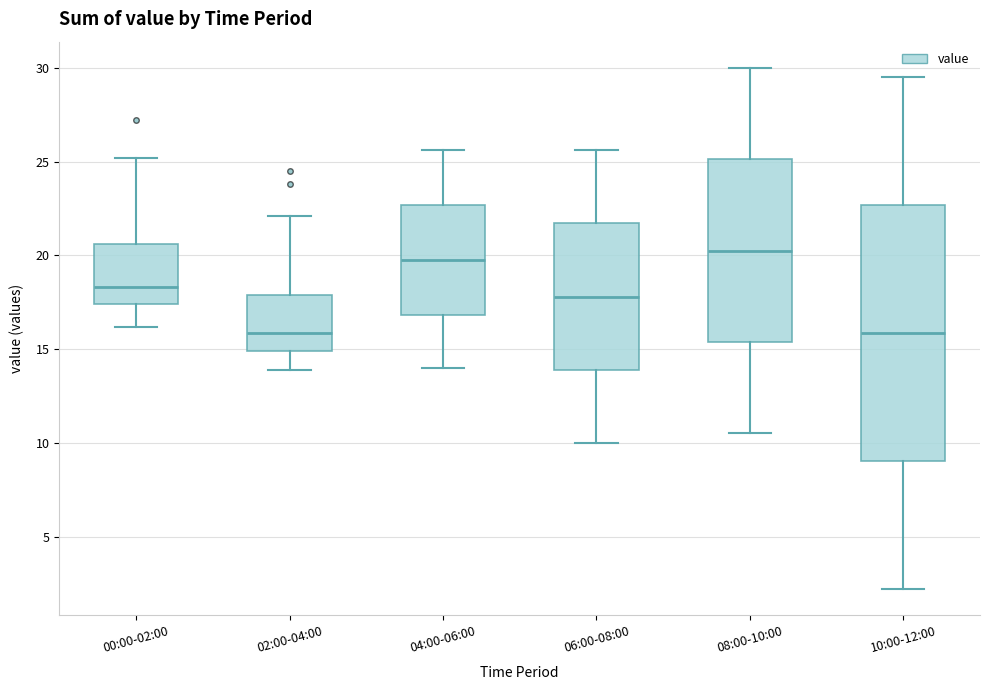

Which box is the tallest, from its lower edge to its upper edge?

10:00-12:00